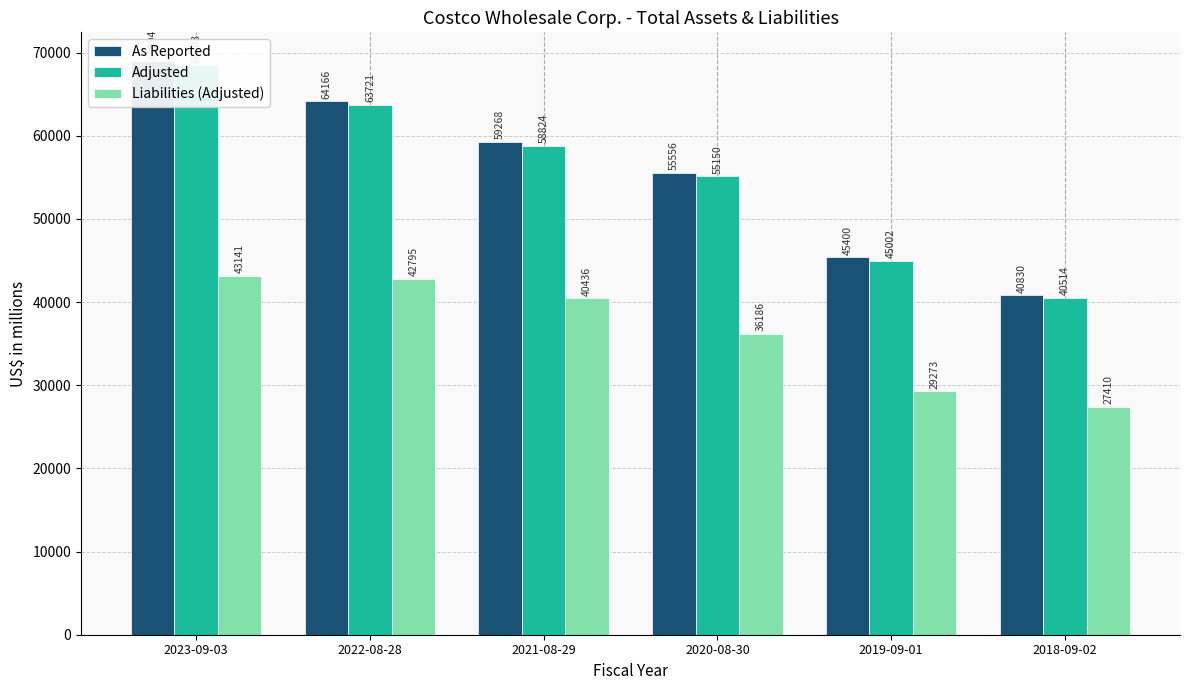

The Adjusted series shows 17850 at 2020-08-30. True or false?

False